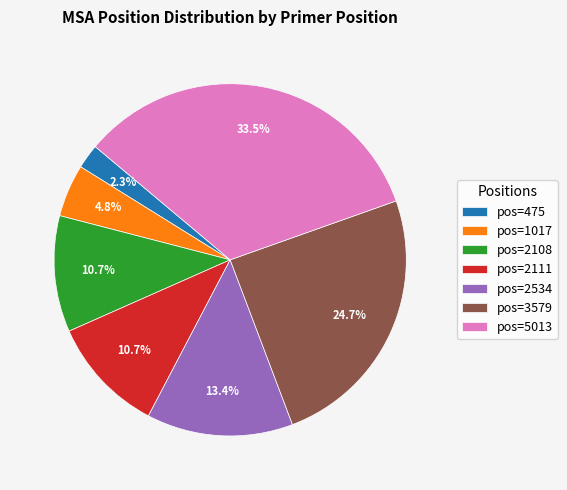

Which has a higher value, pos=1017 or pos=2108?

pos=2108